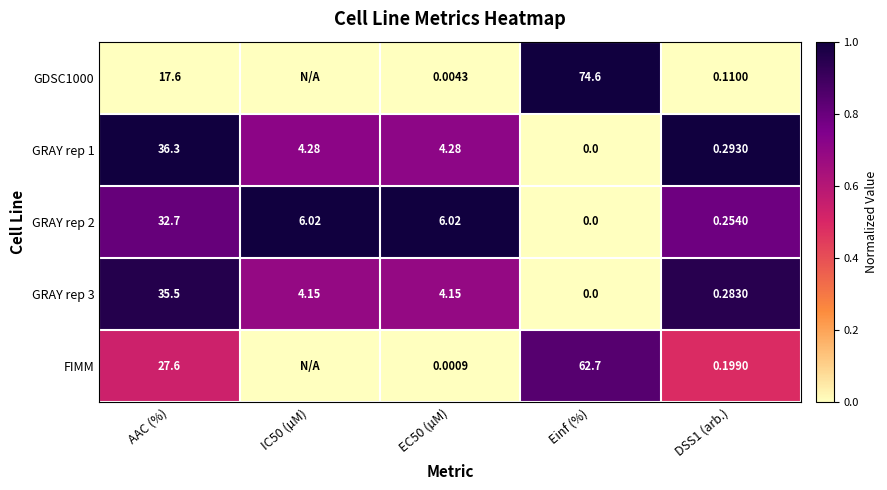

At which label does GRAY rep 1 first exceed 4?

AAC (%)